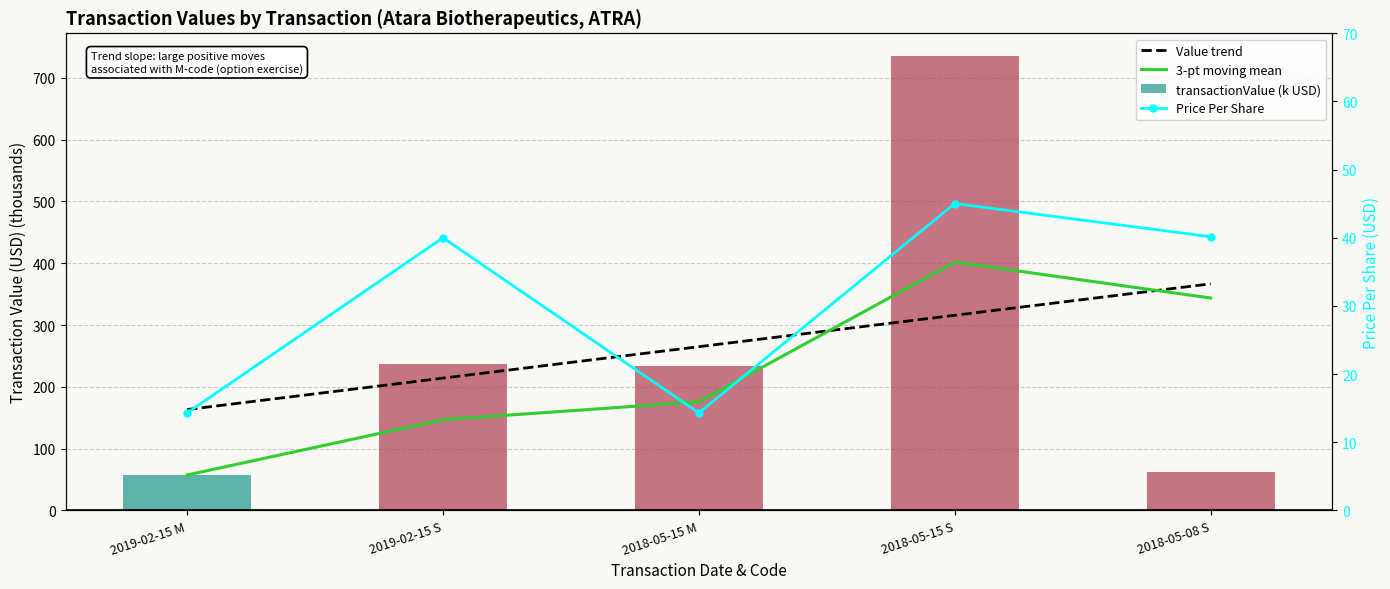

How many groups of bars are there?

5